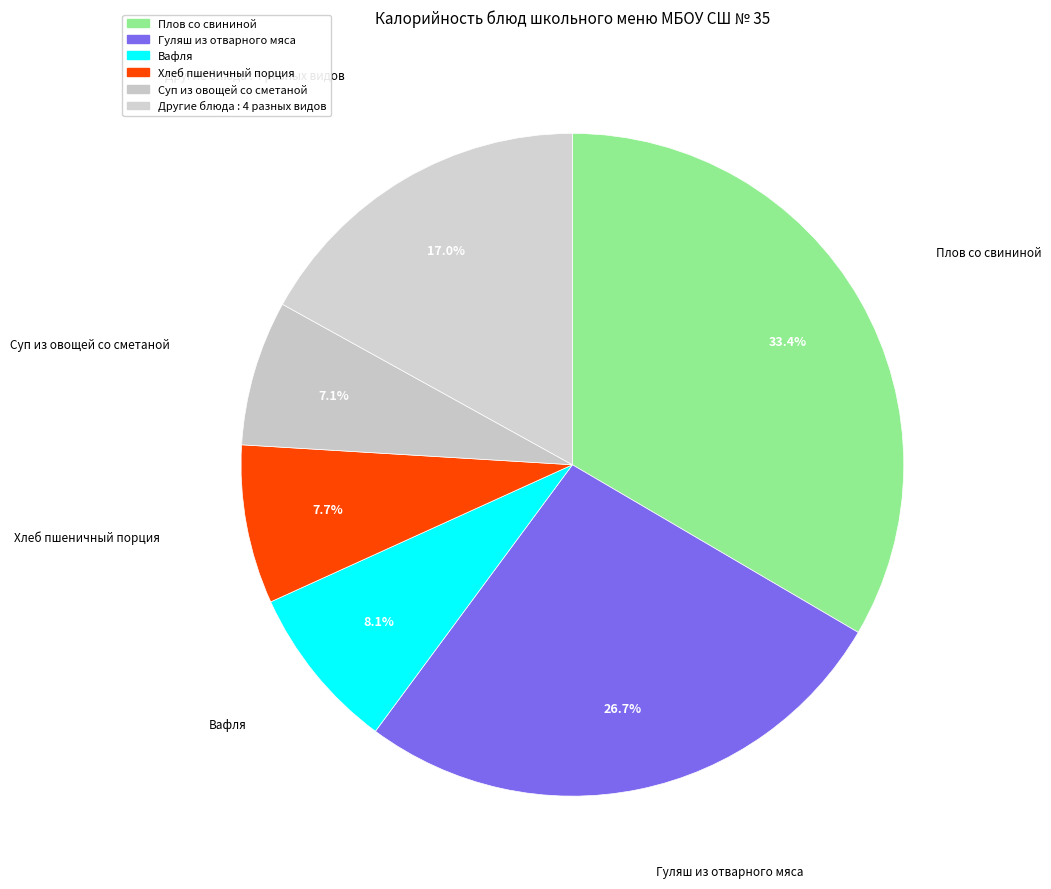

How many slices are in this pie chart?

6